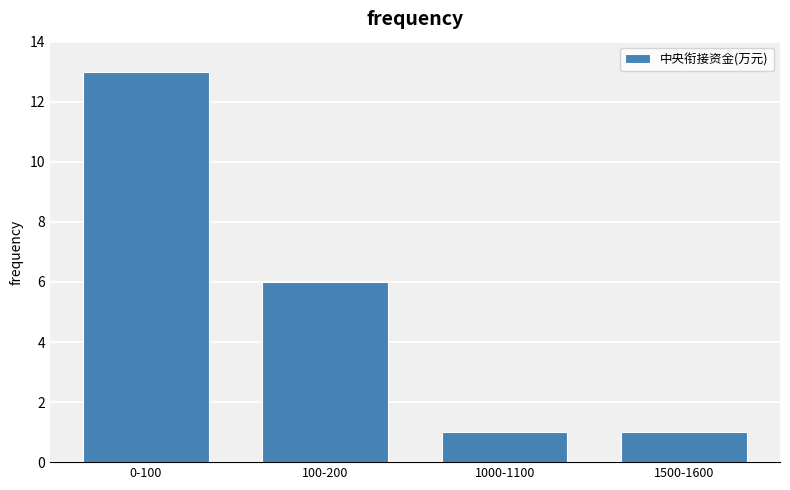

Reading left to right, list all the values displayed in this chart.

13	6	1	1